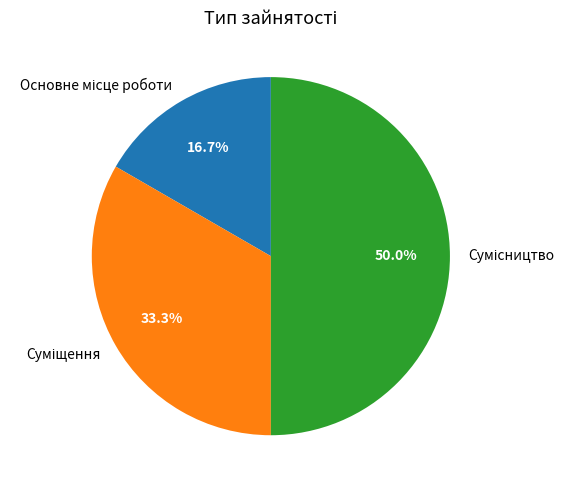

What percentage is NOT represented by Сумісництво?

50.0%